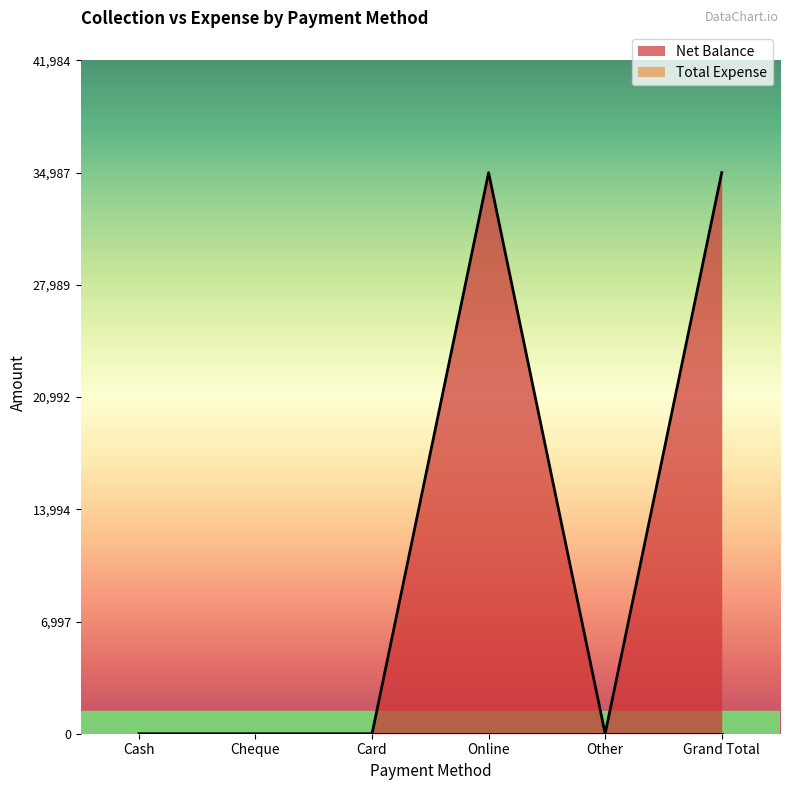

Which label corresponds to the largest value in the chart?

Online